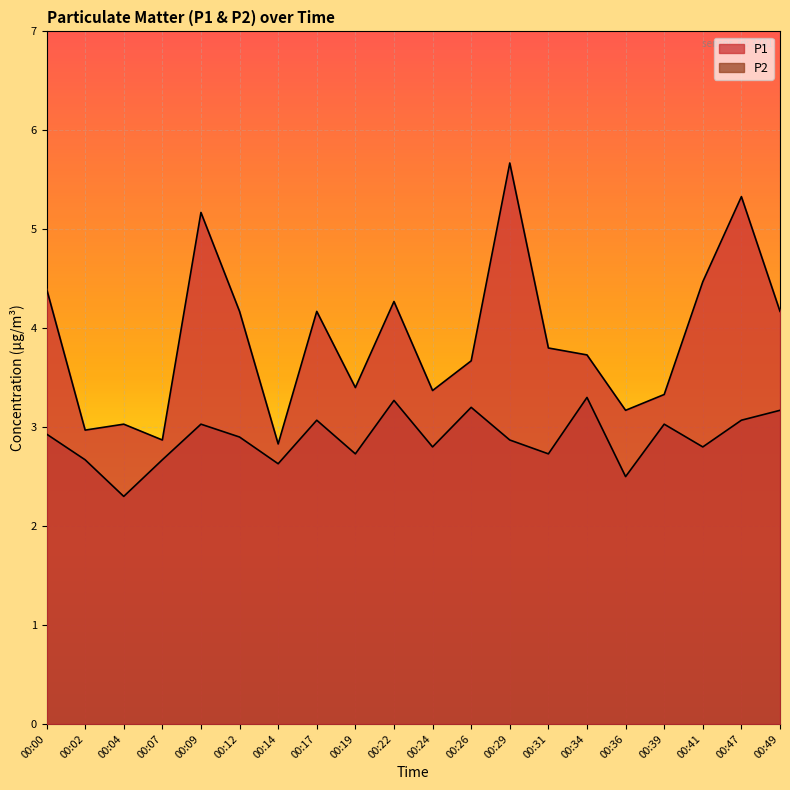

Rank the categories by P1 value from highest to lowest.

00:29, 00:47, 00:09, 00:41, 00:00, 00:22, 00:12, 00:17, 00:49, 00:31, 00:34, 00:26, 00:19, 00:24, 00:39, 00:36, 00:04, 00:02, 00:07, 00:14